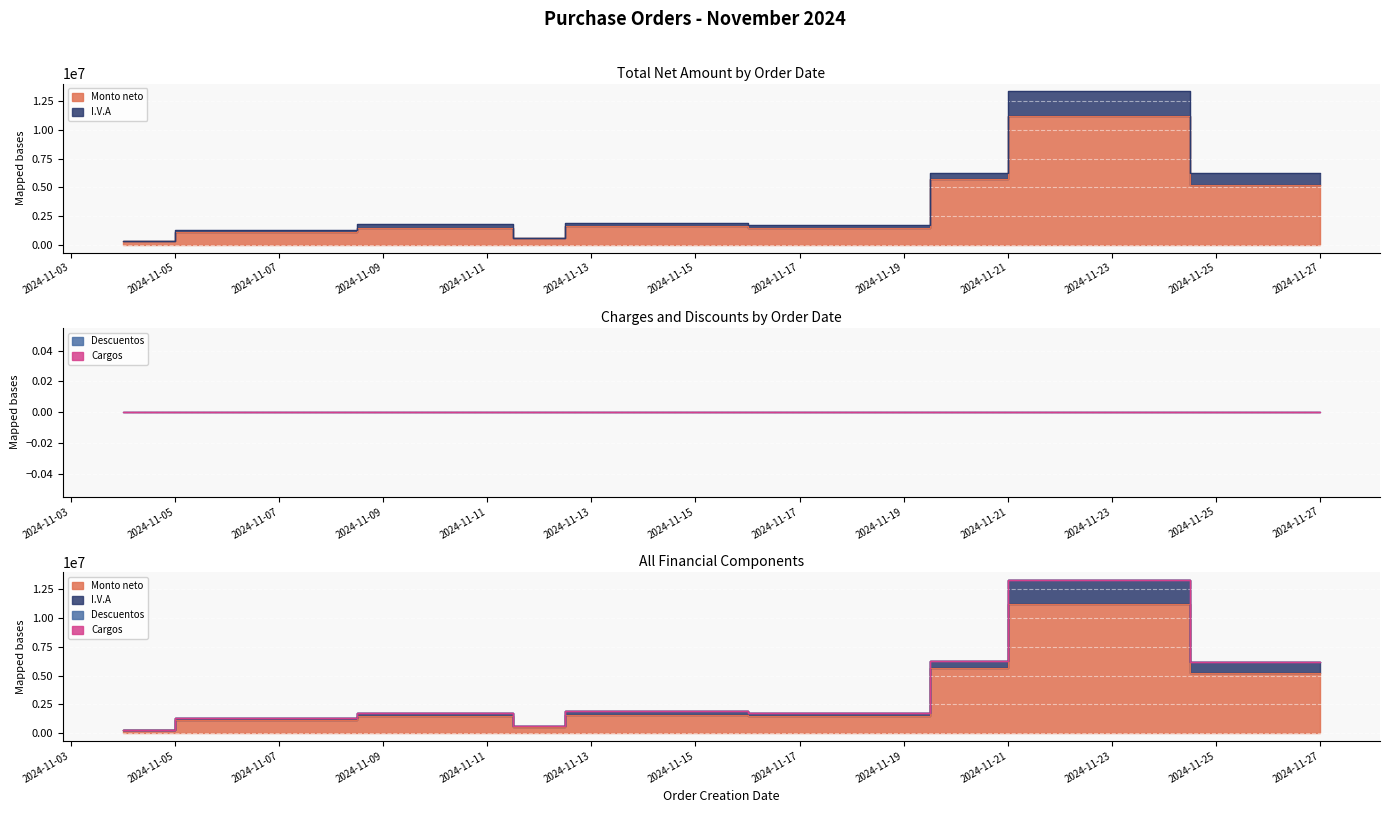

What is the value of the I.V.A point at the 13th from the left?

1625692.6